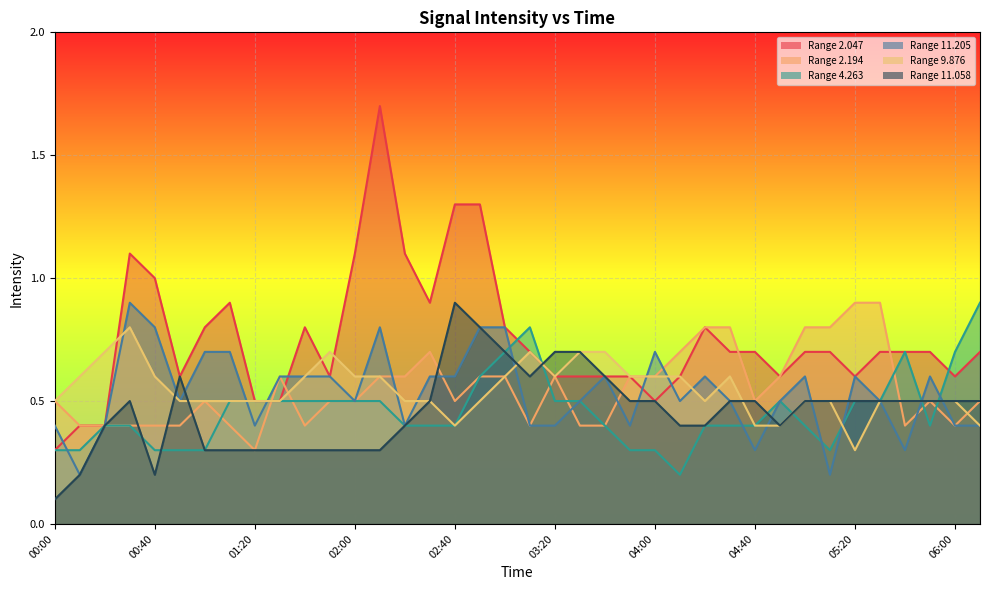

Where is the first local minimum for 9.876?

02:40